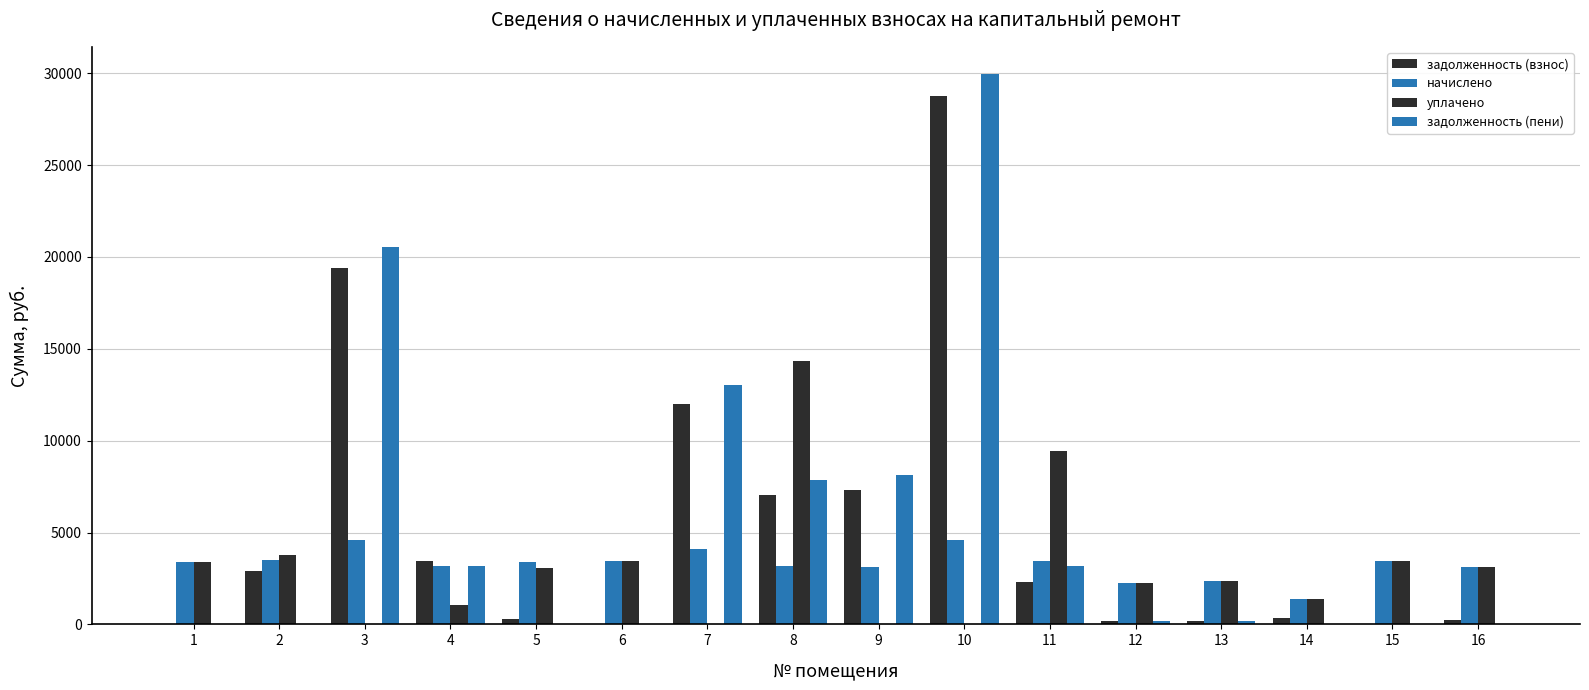

Reading left to right, what are all the values shown in this chart?

задолженность (взнос): 0.4	2899.0	19381.6	3445.2	280.6	0.0	11979.0	7068.0	7328.9	28786.4	2292.1	198.8	205.7	354.7	0.0	258.7
начислено: 3369.6	3478.8	4570.8	3182.4	3369.6	3471.0	4095.0	3151.2	3143.4	4609.8	3447.6	2262.0	2340.0	1404.0	3439.8	3104.4
уплачено: 3371.1	3766.1	0.0	1080.4	3089.2	3470.9	0.0	14319.0	0.0	0.0	9459.9	2262.0	2340.0	1401.4	3439.3	3104.2
задолженность (пени): 0.0	2.6	20524.3	3160.4	0.0	0.0	13002.7	7855.8	8114.8	29938.9	3154.0	188.5	195.0	2.2	0.0	0.0